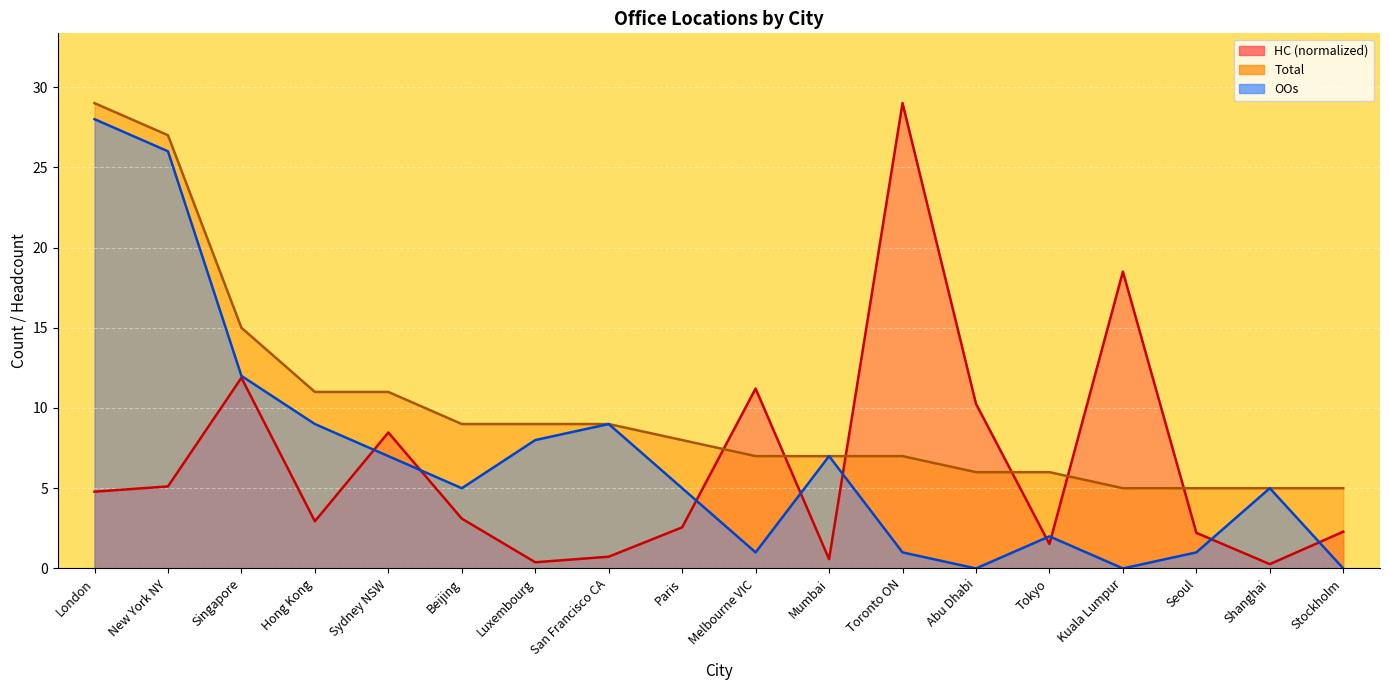

What is the difference between the maximum and minimum values in the HC series?

28.7